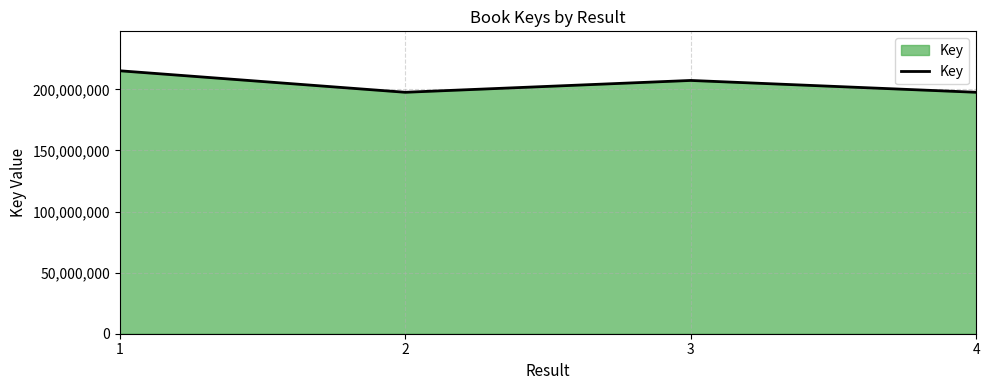

How many series are shown in this chart?

1